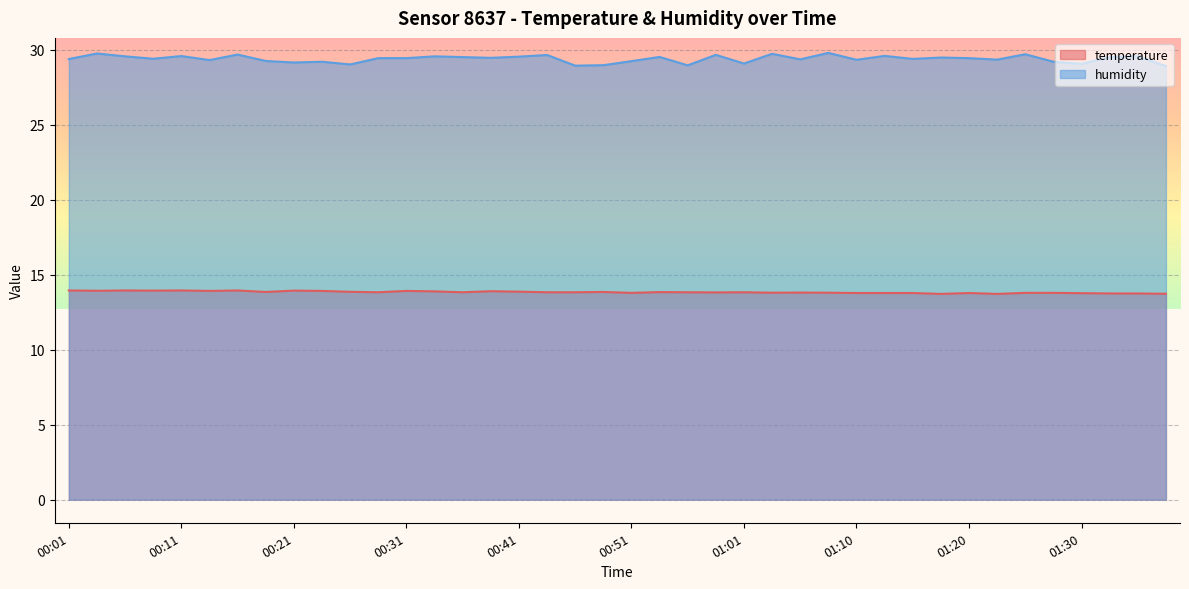

List the labels in order of temperature value, smallest first.

01:18, 01:22, 01:37, 01:32, 01:35, 01:30, 01:10, 01:13, 01:15, 01:20, 00:51, 01:25, 01:27, 01:03, 01:08, 01:05, 00:58, 00:28, 00:36, 00:44, 00:46, 00:56, 01:01, 00:53, 00:19, 00:48, 00:26, 00:41, 00:33, 00:38, 00:14, 00:23, 00:31, 00:04, 00:09, 00:21, 00:01, 00:06, 00:11, 00:16